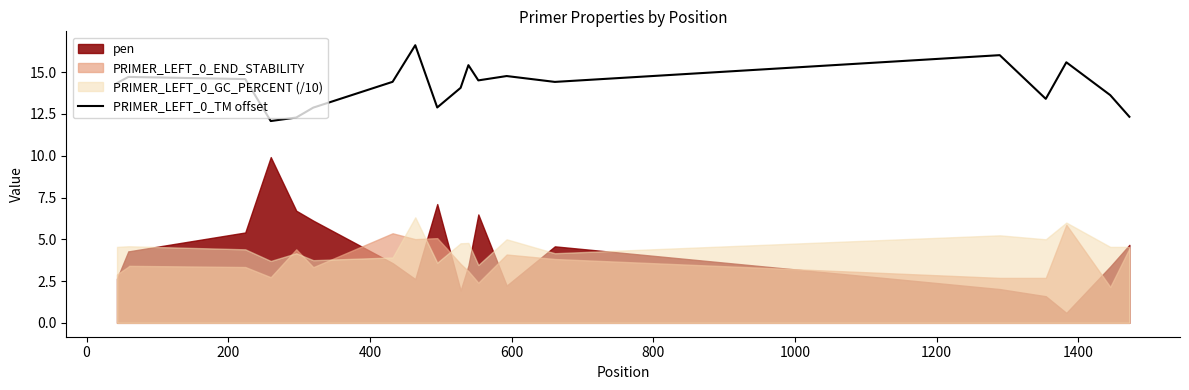

What is the minimum value for PRIMER_LEFT_0_TM offset?

12.1